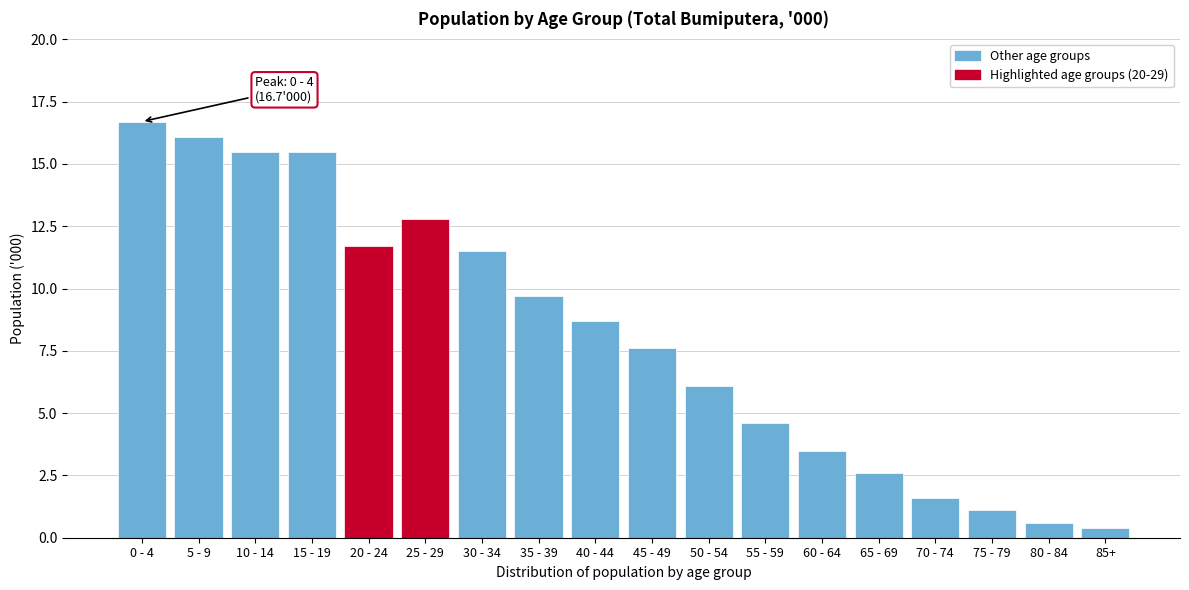

Reading left to right, what are all the values shown in this chart?

0 - 4=16.7	5 - 9=16.1	10 - 14=15.5	15 - 19=15.5	20 - 24=11.7	25 - 29=12.8	30 - 34=11.5	35 - 39=9.7	40 - 44=8.7	45 - 49=7.6	50 - 54=6.1	55 - 59=4.6	60 - 64=3.5	65 - 69=2.6	70 - 74=1.6	75 - 79=1.1	80 - 84=0.6	85+=0.4